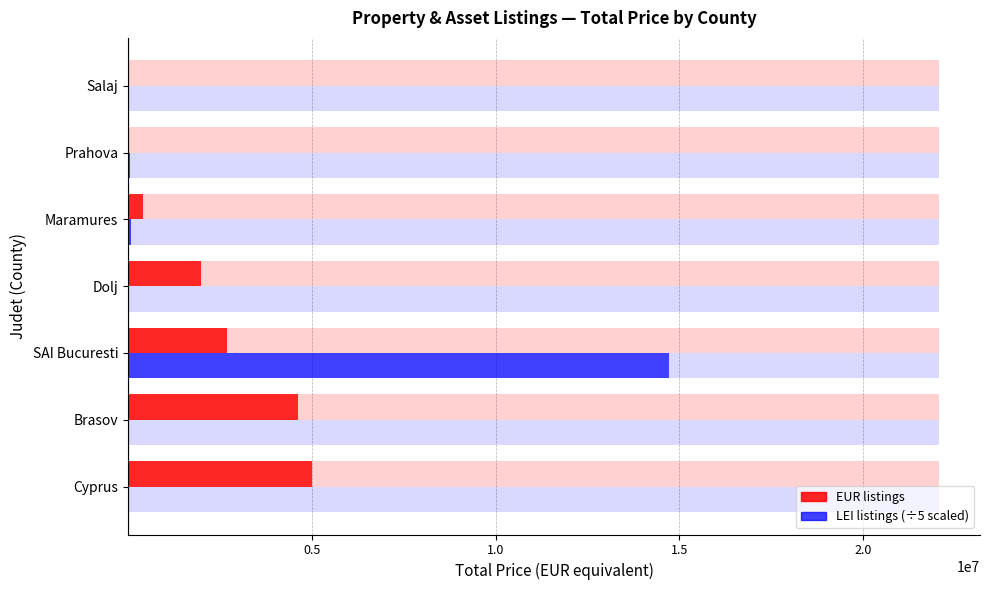

What is the difference between the second highest and second lowest values in the LEI (total price, scaled ÷5) series?

69283.4